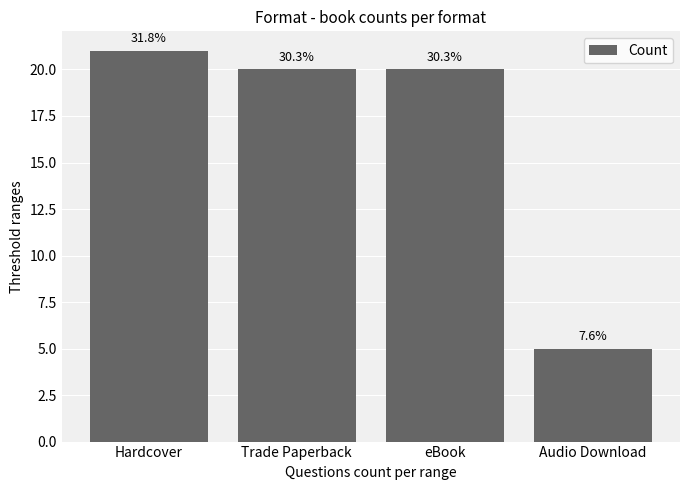

What position from the right is Hardcover?

4